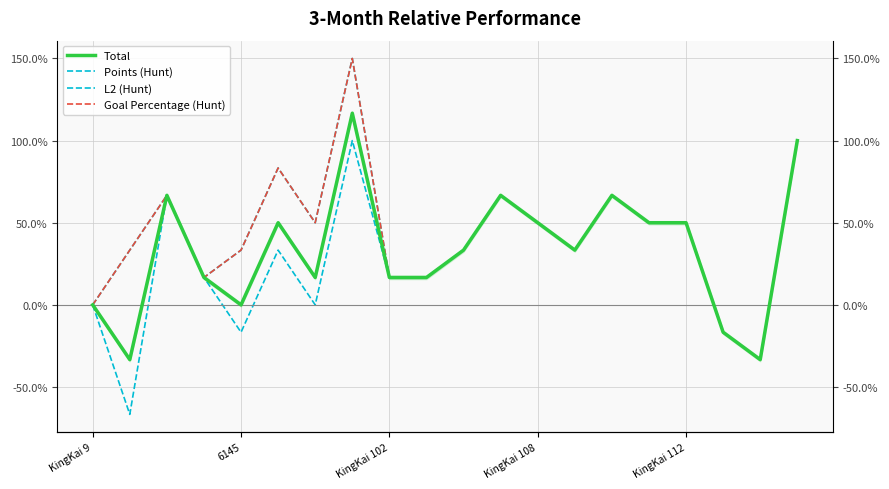

Does the chart have visible grid lines?

Yes